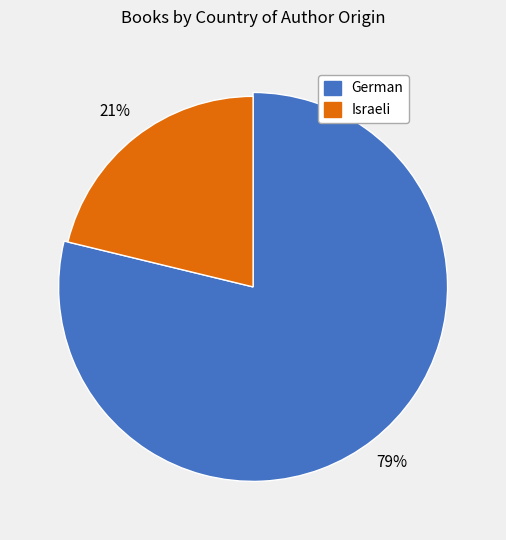

Rank the categories by value from lowest to highest.

Israeli, German